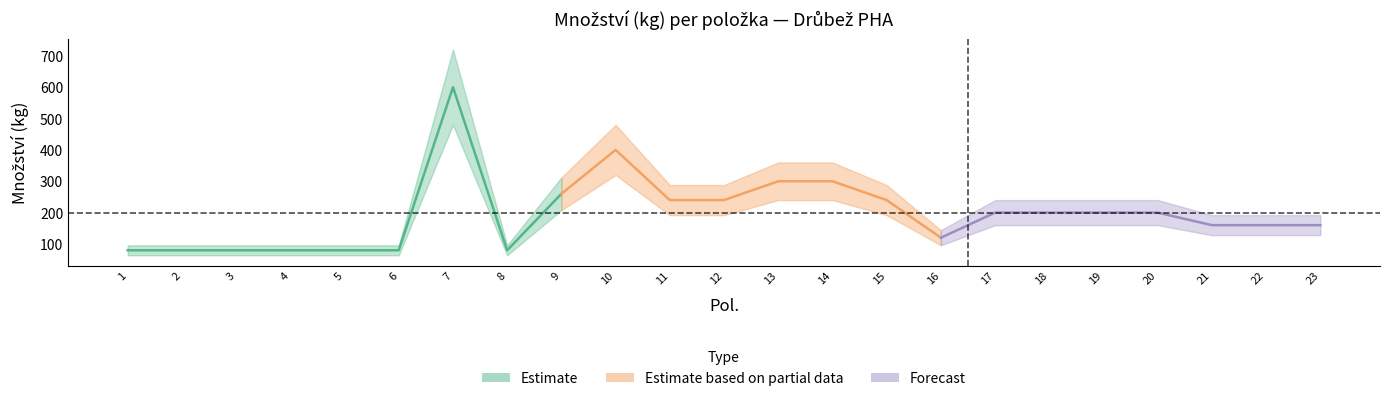

Is this an area chart (filled region under the line)?

No